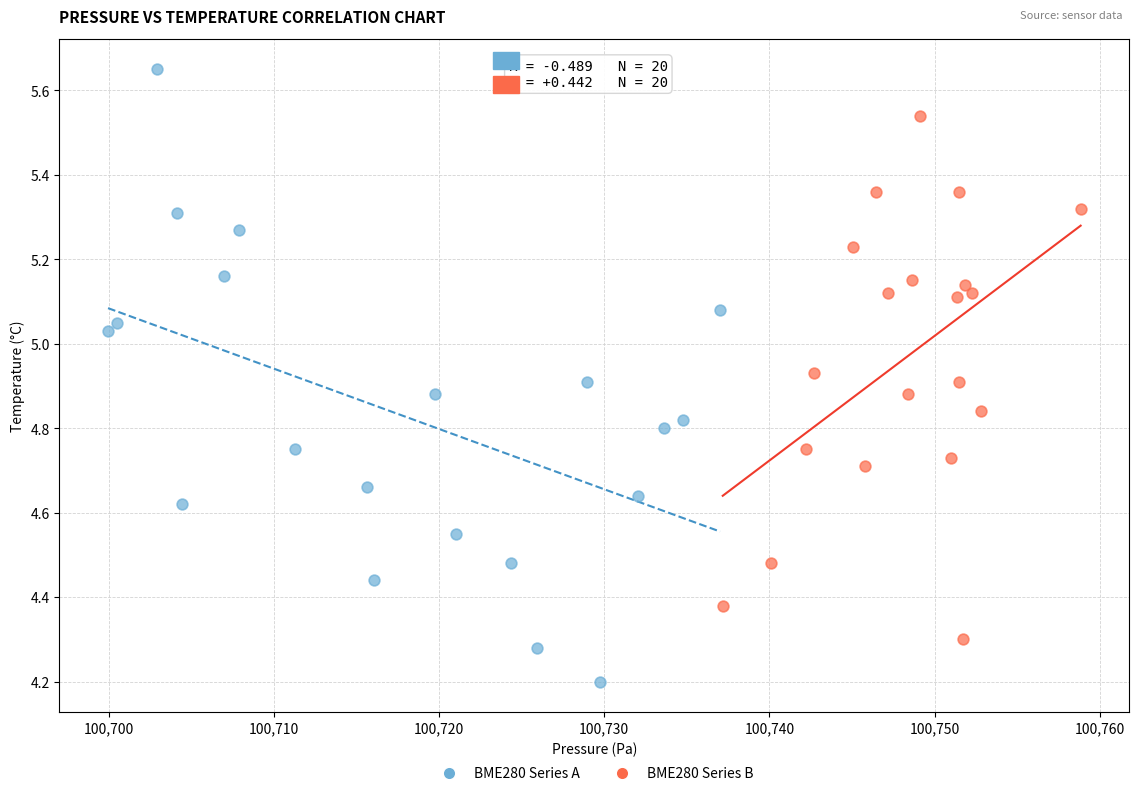

Which series reaches the minimum Y coordinate?

BME280 Series A